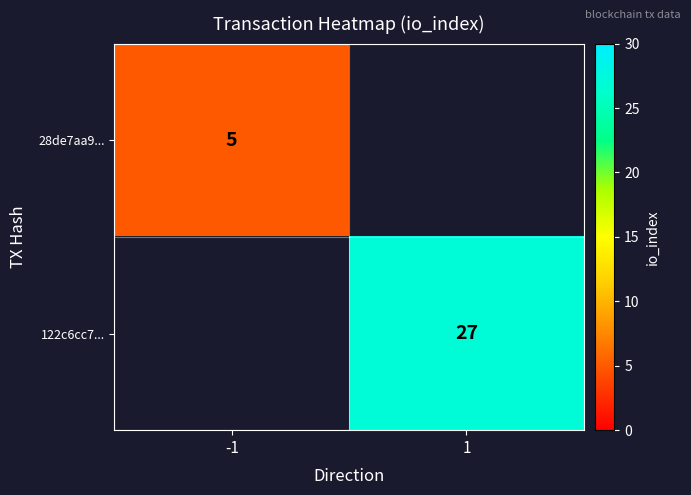

Which has a higher value, -1 or 1?

1